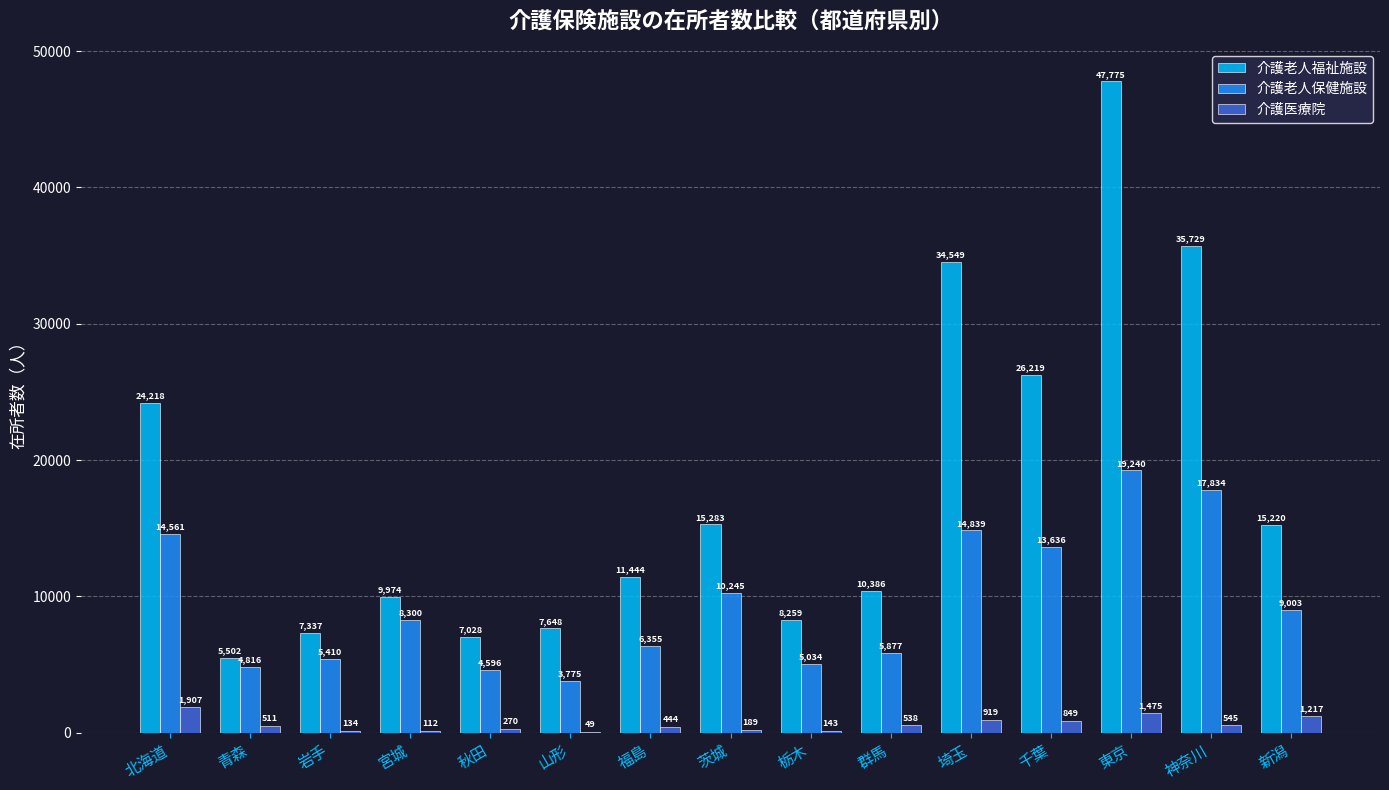

Which series has the largest total across all categories?

介護老人福祉施設